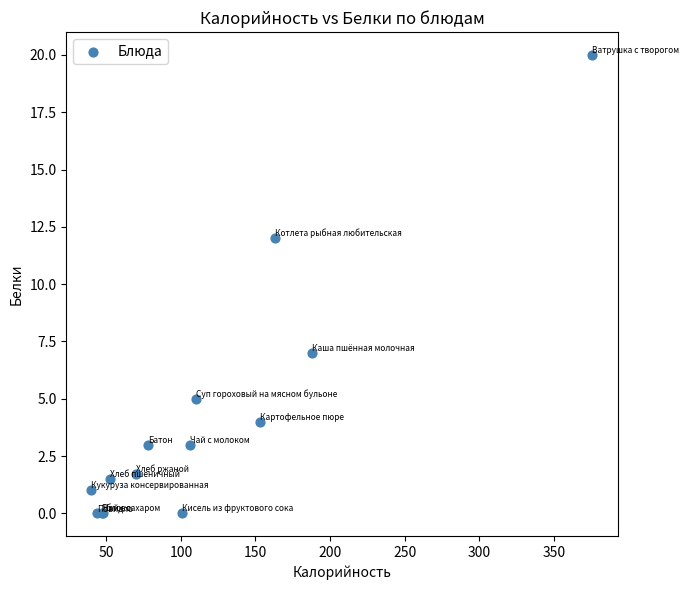

What Y value in the scatter plot is closest to 10?

12.0